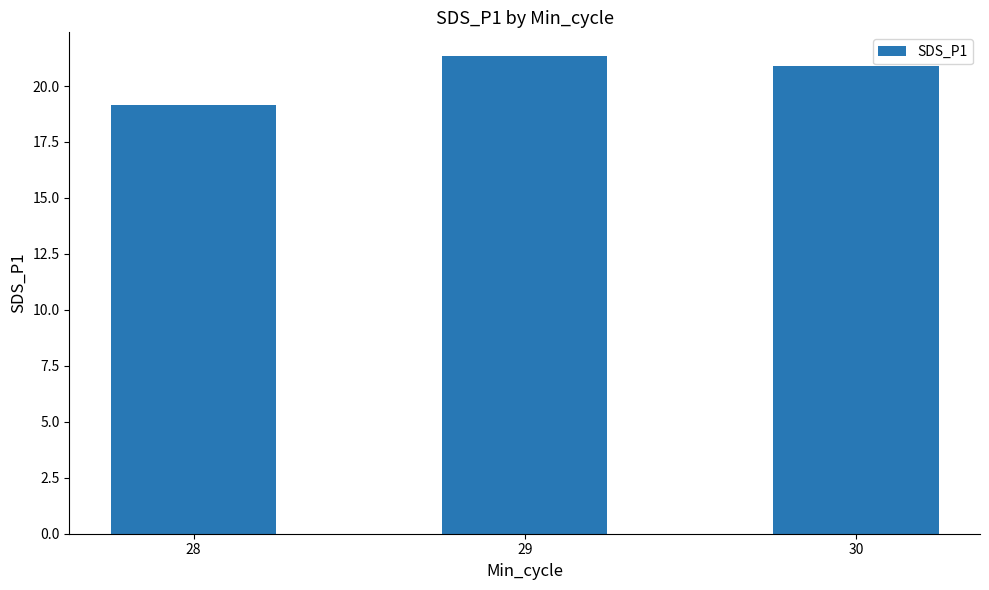

Count the number of categories in the chart.

3